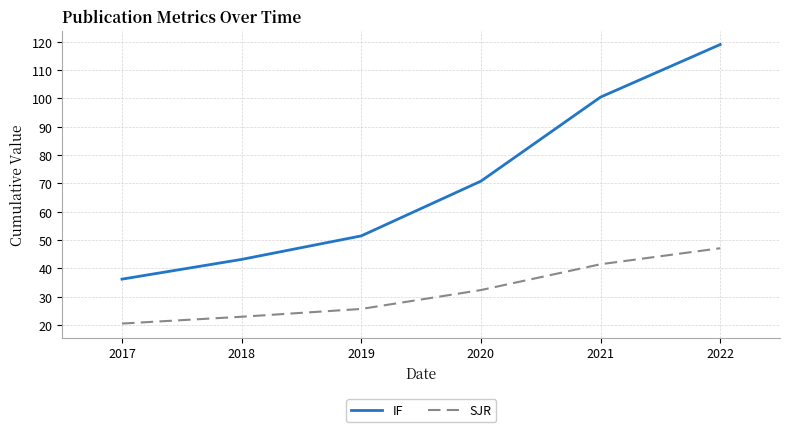

What is the sum of all IF values?

421.1